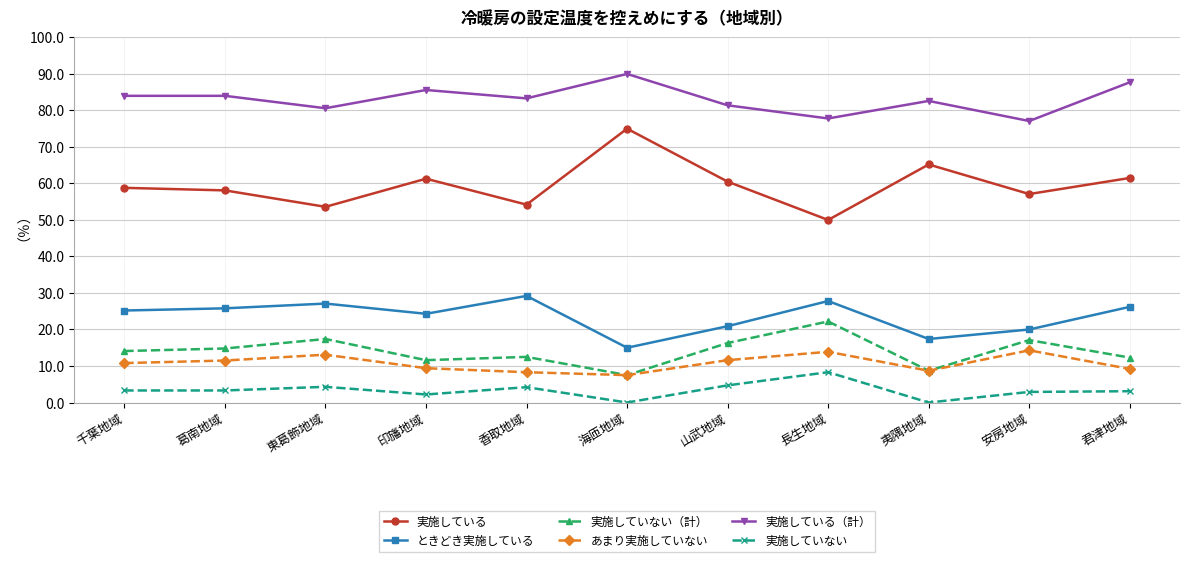

Which series has the largest range (max minus min)?

実施している